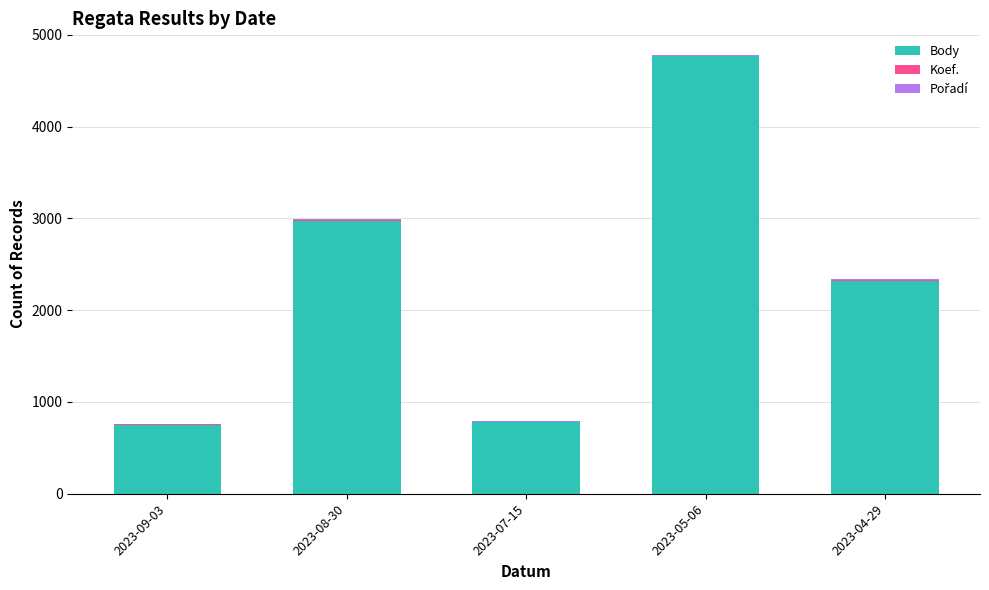

At which category is the sum across all series the highest?

2023-05-06